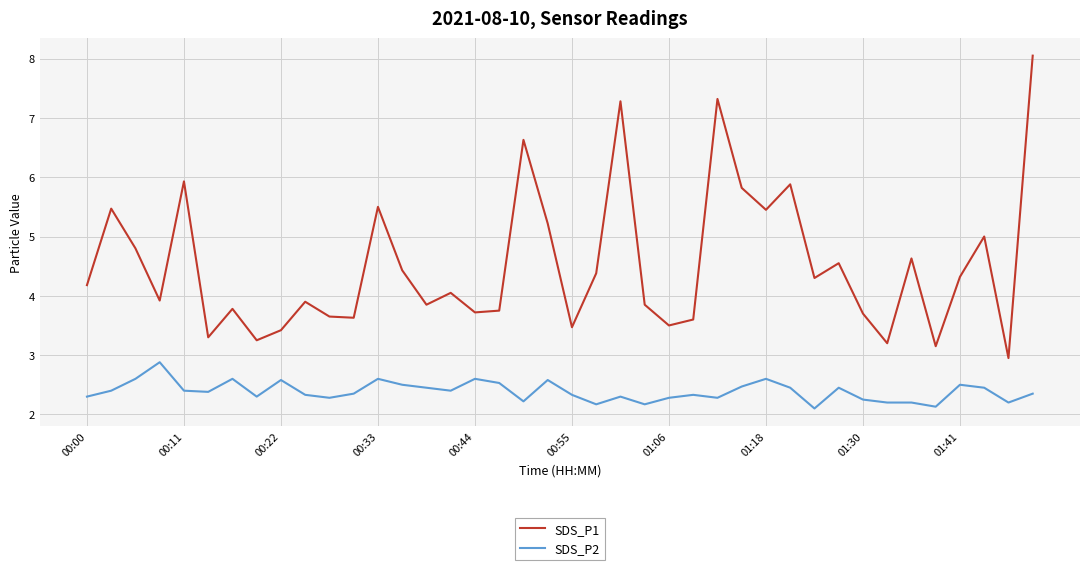

What is the maximum value for SDS_P1?

8.1